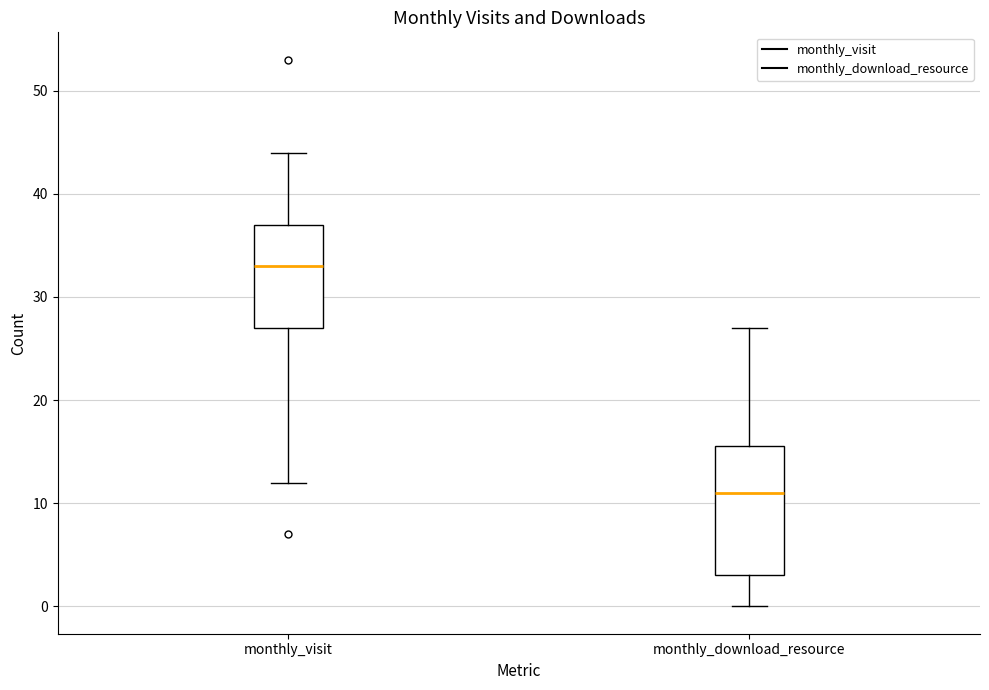

Reading left to right, read every box against the y-axis: the position of its median line, the range the box covers, and the ends of its whiskers. The values are not printed on the chart, so give them approximately, as read against the axis.

monthly_visit: median 33, box 27 to 37, whiskers 12 to 44
monthly_download_resource: median 11, box 3 to 16, whiskers 0 to 27